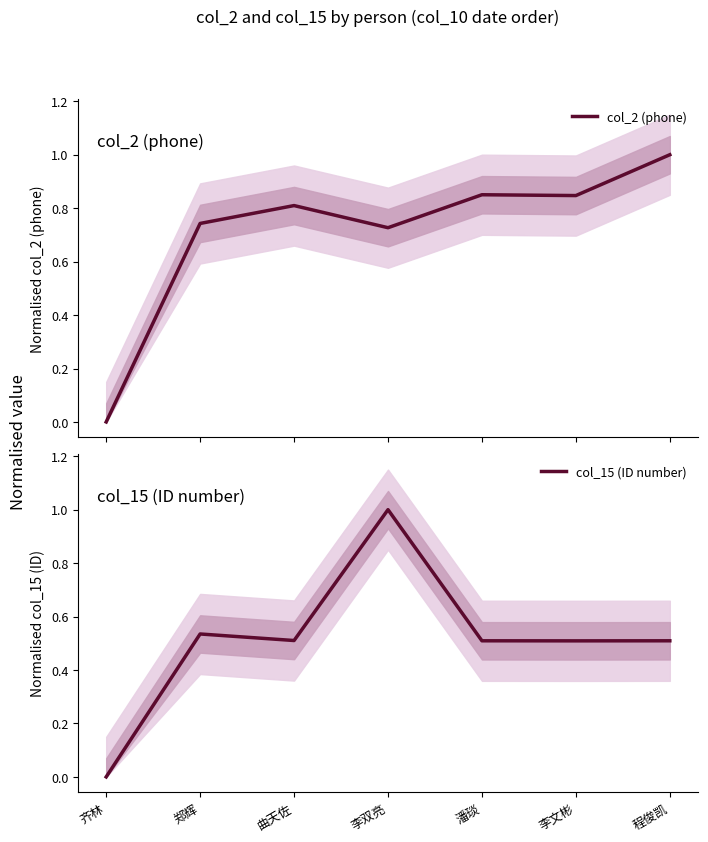

Which has a higher value, 程俊凯 or 潘琰?

程俊凯